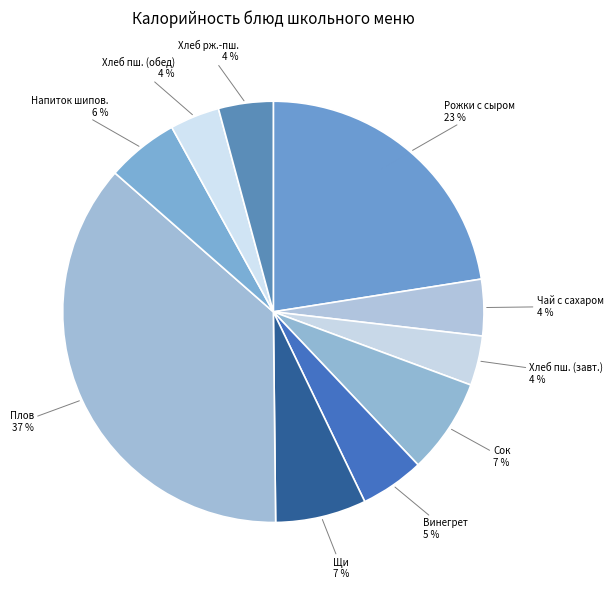

Which category has the biggest portion of the pie?

Плов